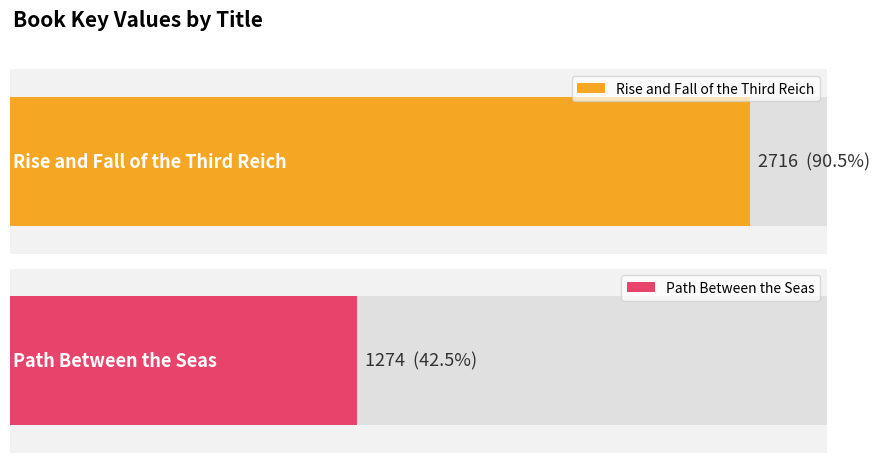

Between Path Between the Seas and Rise and Fall of the Third Reich, which is larger?

Rise and Fall of the Third Reich